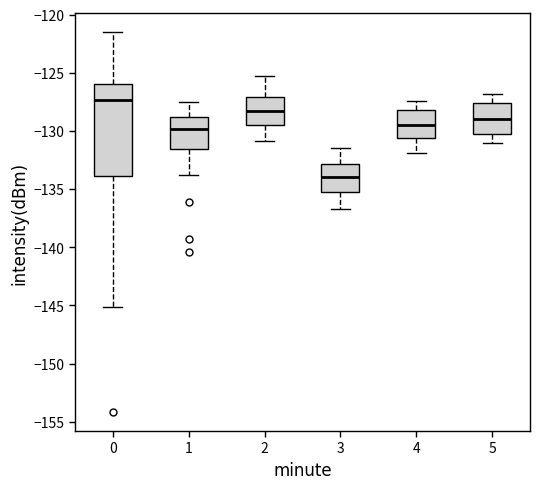

Which box is the tallest, from its lower edge to its upper edge?

0